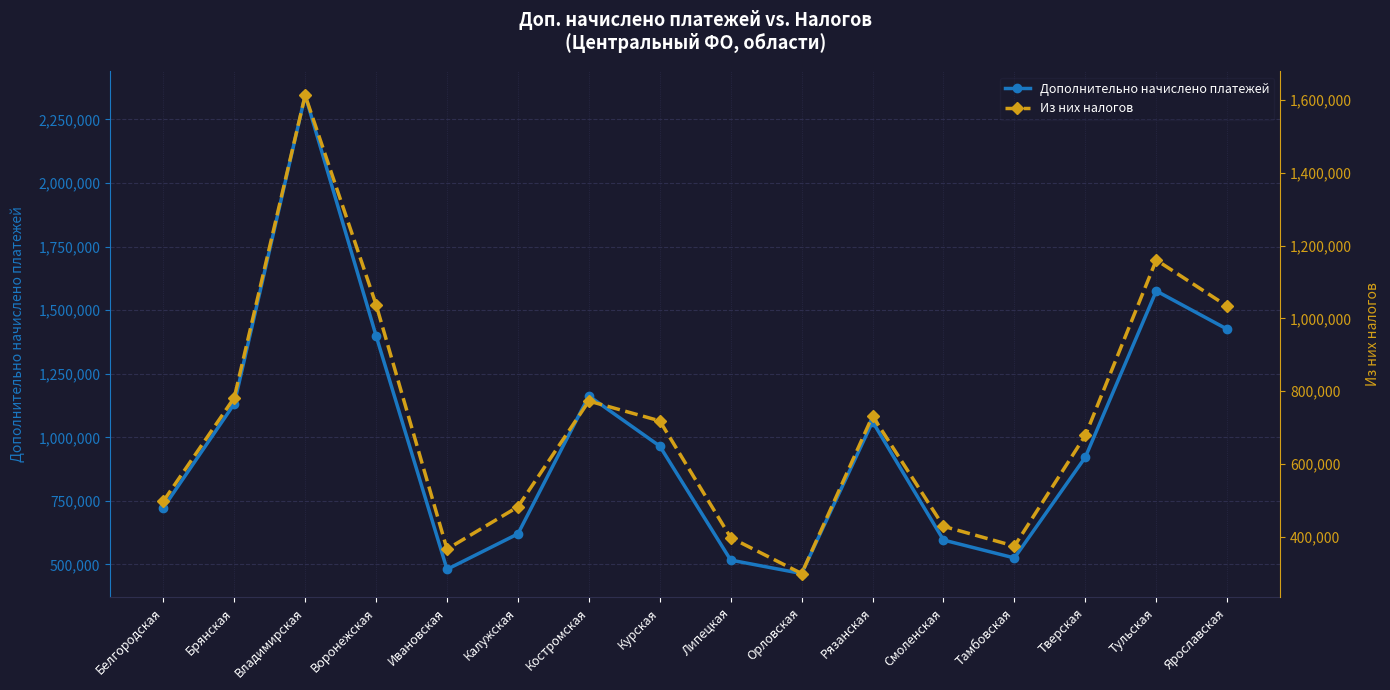

Rank the series at Тульская from highest to lowest value.

Дополнительно начислено платежей, Из них налогов